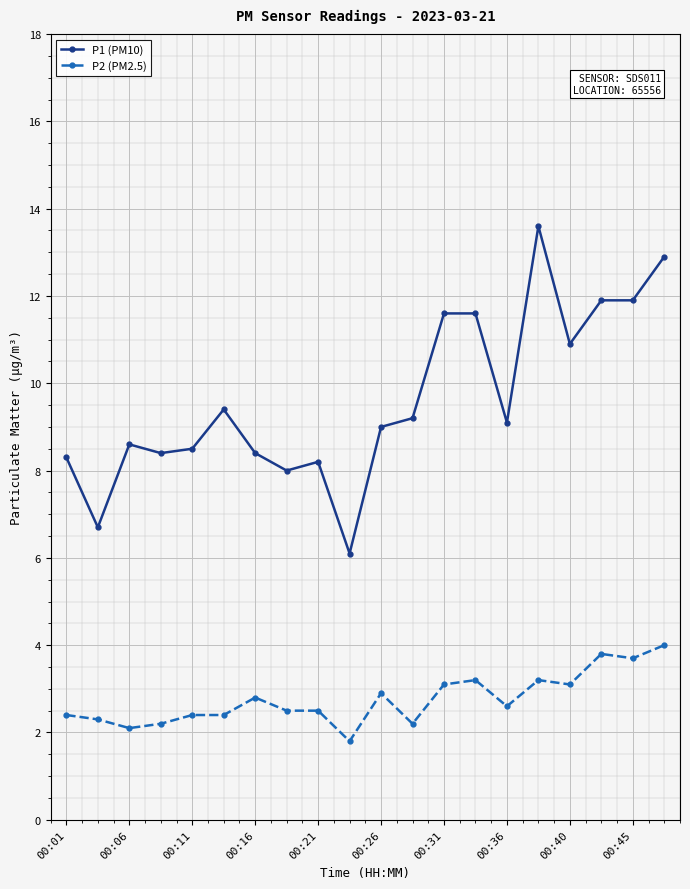

Which series has the widest spread of values?

P1 (PM10)